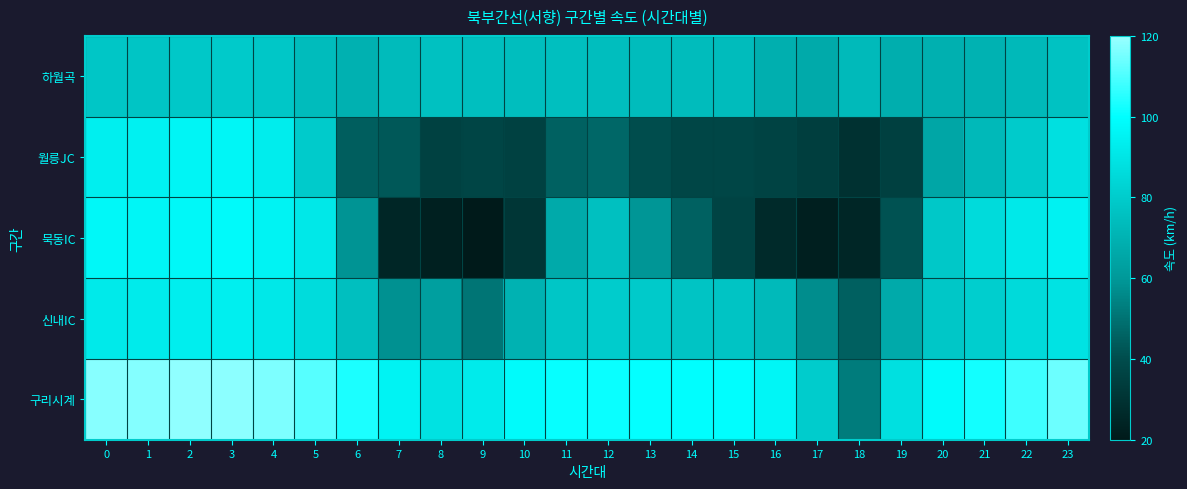

Reading right to left, transcribe all the data shown in this chart.

하월곡: 23=76.0	22=72.5	21=69.8	20=69.1	19=68.4	18=72.9	17=66.7	16=68.6	15=74.0	14=74.0	13=74.2	12=74.6	11=75.0	10=74.4	9=74.9	8=75.8	7=73.7	6=69.3	5=74.0	4=78.4	3=79.2	2=78.8	1=77.6	0=78.1
월릉JC: 23=87.8	22=79.9	21=72.6	20=65.2	19=34.9	18=29.7	17=34.4	16=36.5	15=37.3	14=37.8	13=40.1	12=47.0	11=45.6	10=35.5	9=36.9	8=35.9	7=43.4	6=44.8	5=79.8	4=92.7	3=96.7	2=96.0	1=94.5	0=93.5
묵동IC: 23=95.0	22=91.2	21=86.3	20=78.6	19=41.7	18=25.0	17=22.3	16=27.0	15=36.5	14=45.8	13=59.3	12=75.3	11=66.7	10=31.3	9=20.0	8=22.9	7=25.3	6=58.9	5=90.8	4=95.8	3=98.1	2=97.3	1=96.7	0=97.0
신내IC: 23=89.3	22=85.4	21=81.1	20=78.2	19=66.8	18=45.2	17=56.8	16=73.0	15=77.3	14=77.1	13=79.0	12=80.2	11=78.1	10=69.7	9=50.7	8=62.4	7=57.9	6=75.0	5=86.7	4=90.9	3=93.5	2=93.2	1=91.9	0=91.8
구리시계: 23=113.8	22=108.1	21=102.3	20=98.3	19=87.9	18=52.6	17=80.4	16=96.9	15=99.4	14=99.7	13=100.2	12=101.2	11=100.8	10=98.2	9=92.0	8=88.6	7=95.8	6=103.5	5=111.0	4=116.3	3=118.4	2=118.5	1=117.2	0=117.3